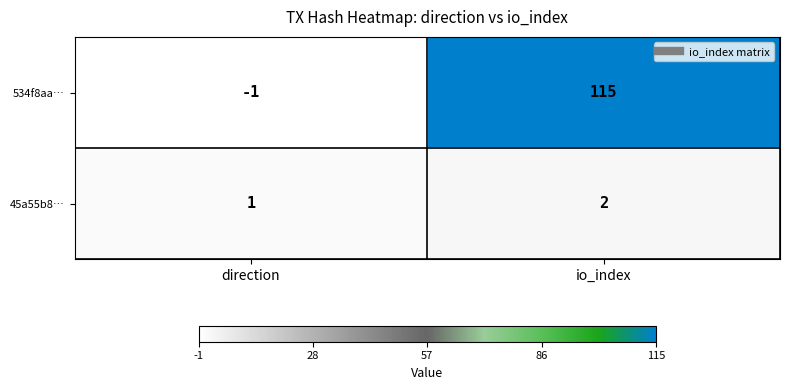

What is the maximum value shown in the chart?

115